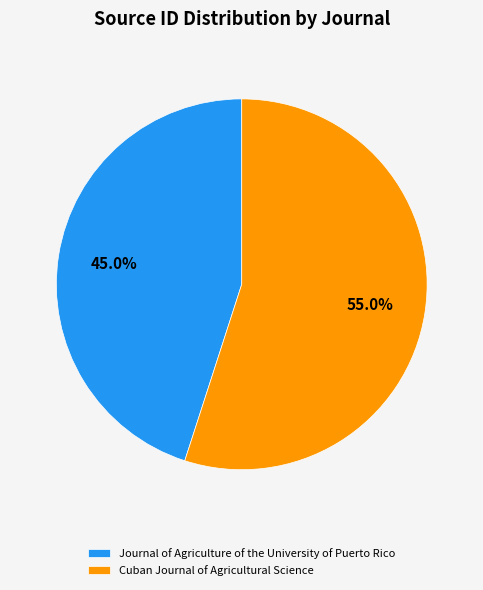

Is it true that Cuban Journal of Agricultural Science is 55% of the pie?

True